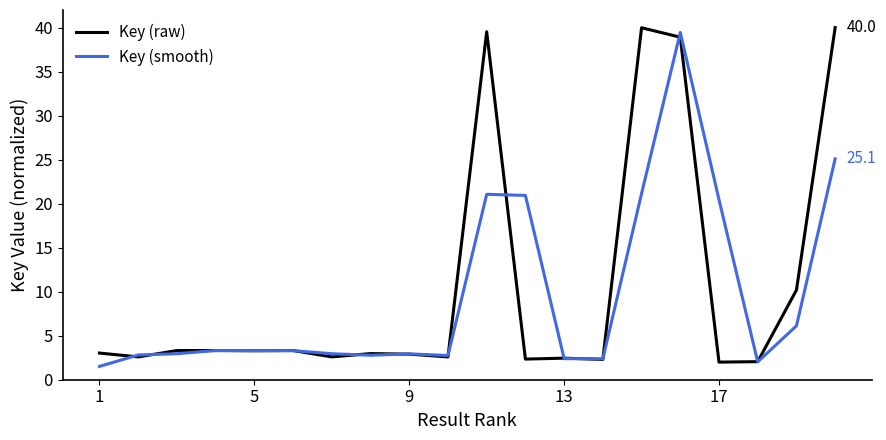

Which series has the largest range (max minus min)?

Key (raw)